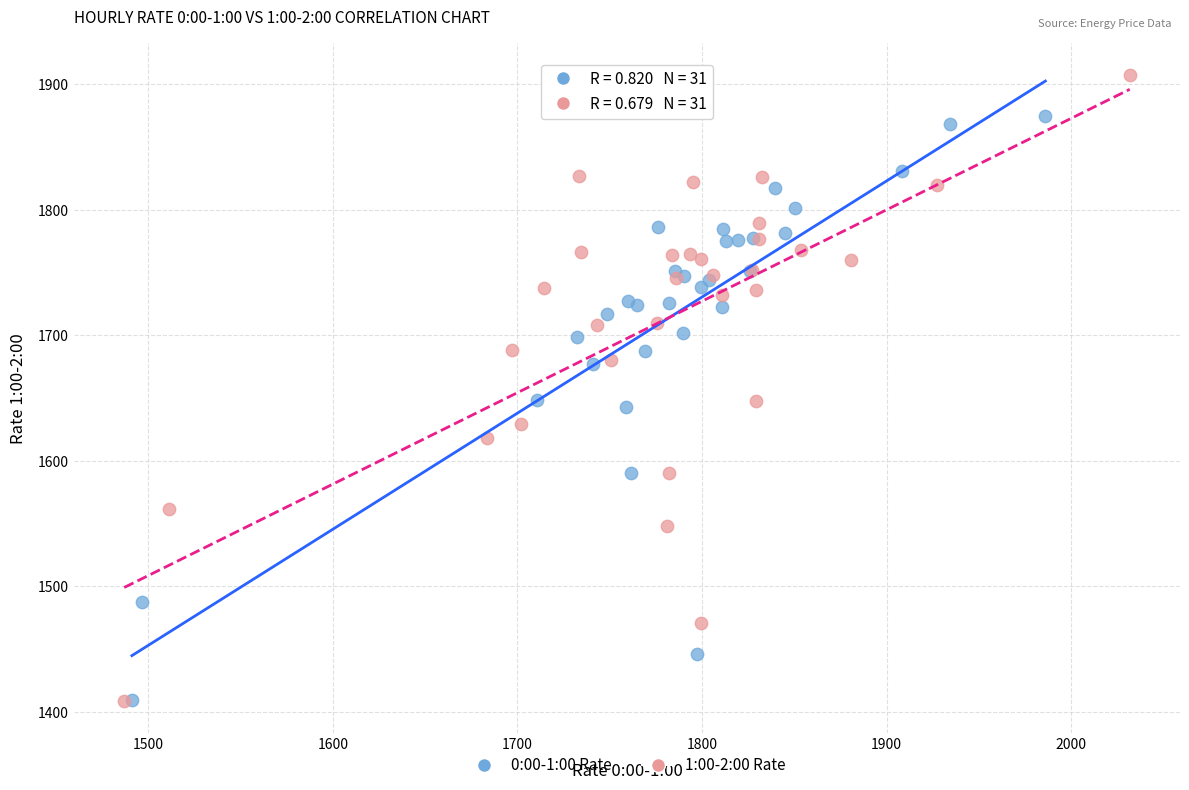

Which series contains the highest Y value?

1:00-2:00 Rate